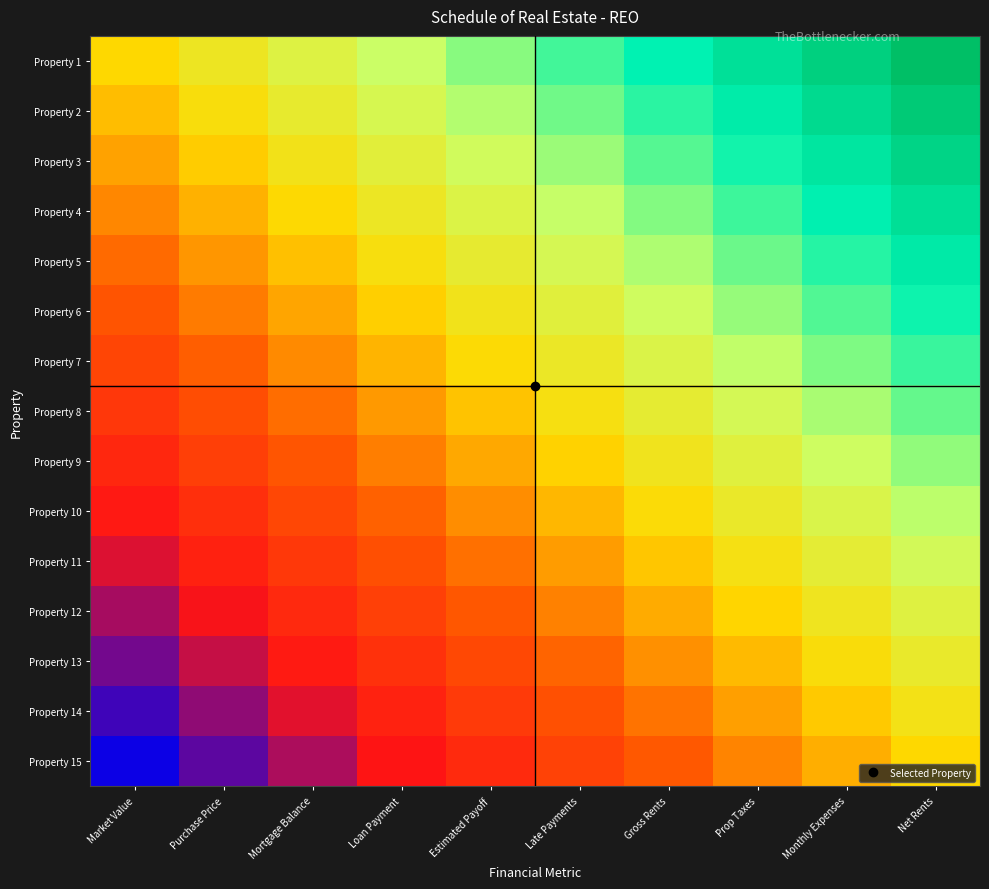

What is the smallest value displayed?

-1.0